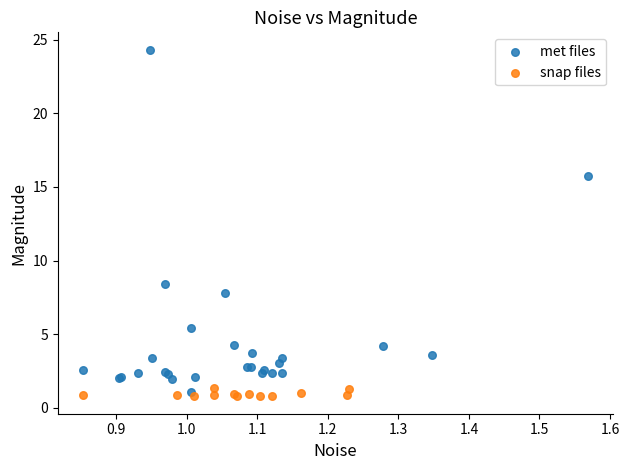

Which series has the widest spread of Y values?

met files